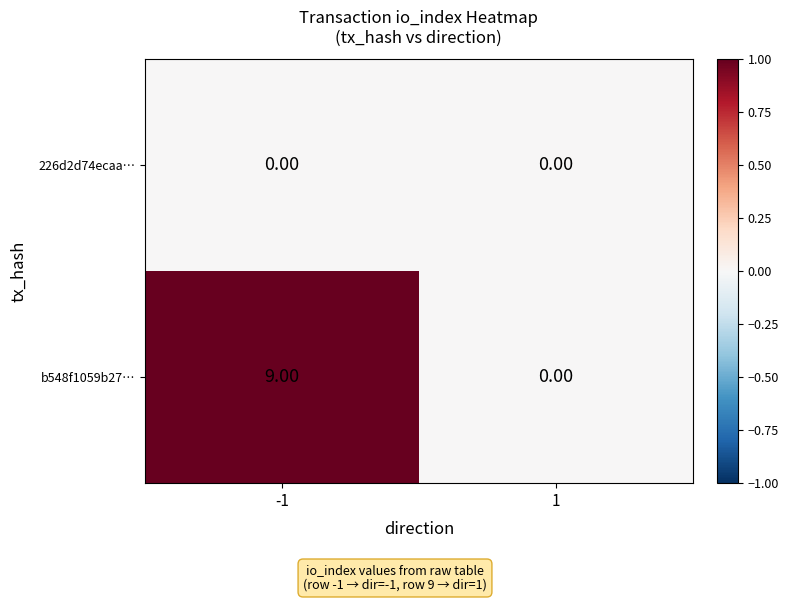

Rank the series by their average value, from lowest to highest.

226d2d74ecaa…, b548f1059b27…